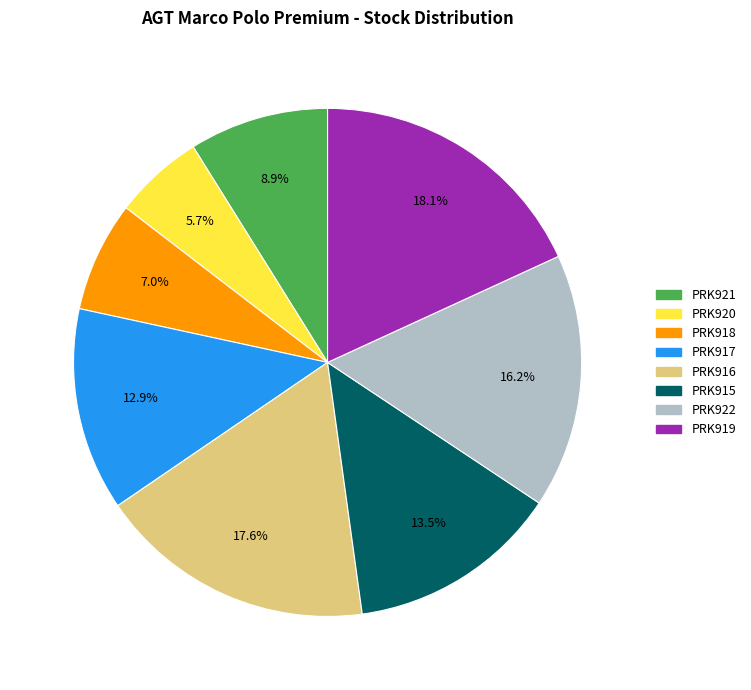

Which has a higher value, PRK919 or PRK917?

PRK919